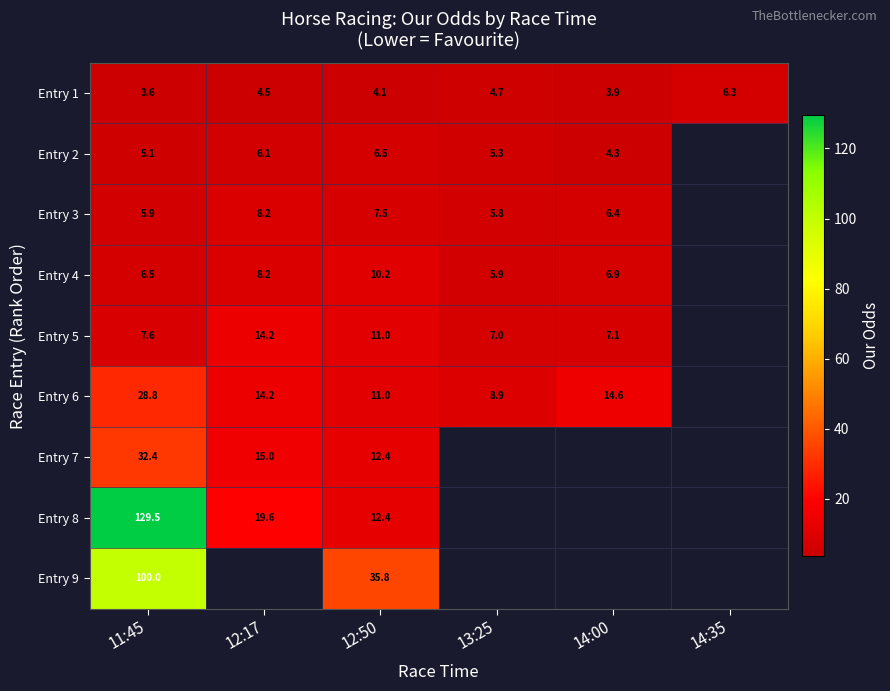

Is the value of Entry 1 at 12:50 greater than the value of Entry 9 at 12:50?

No